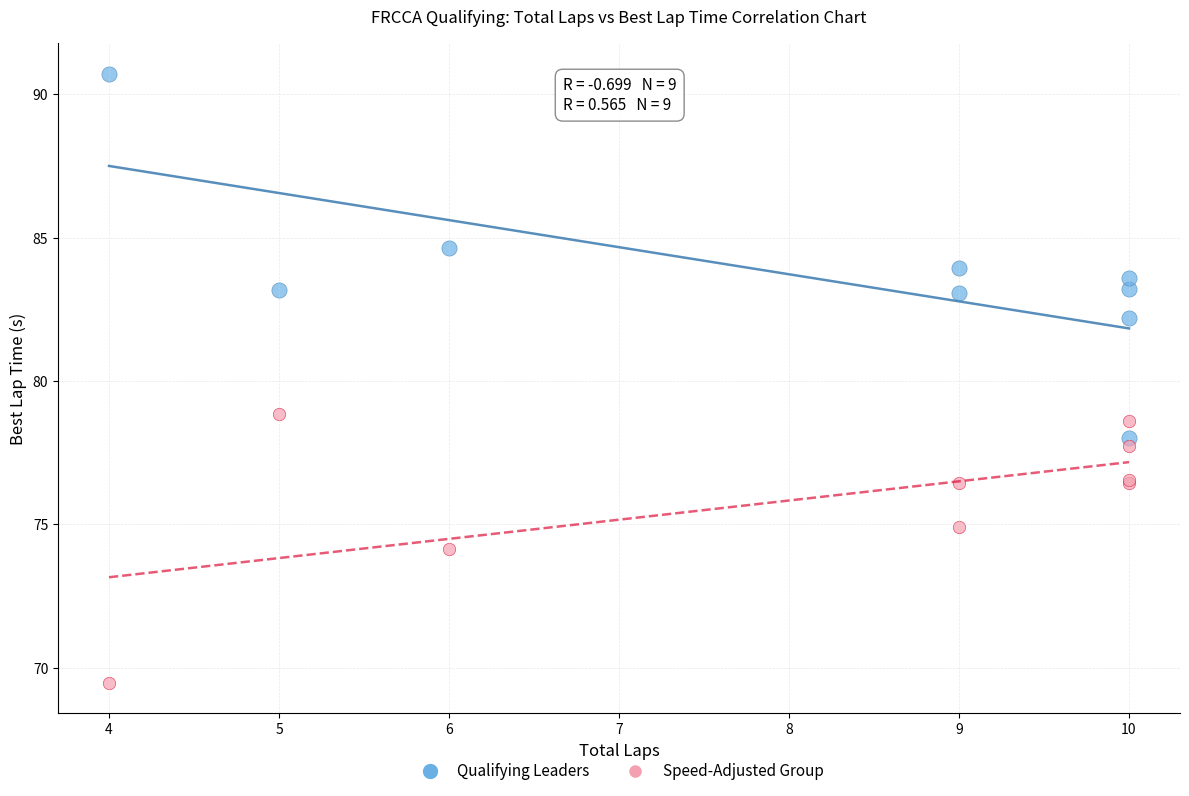

Which series has the largest Y range (max minus min)?

Qualifying Leaders